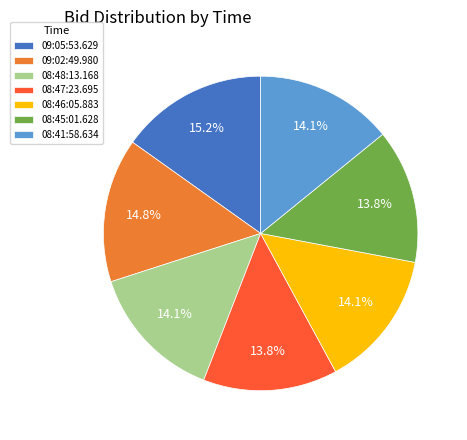

Count the number of slices in the pie.

7